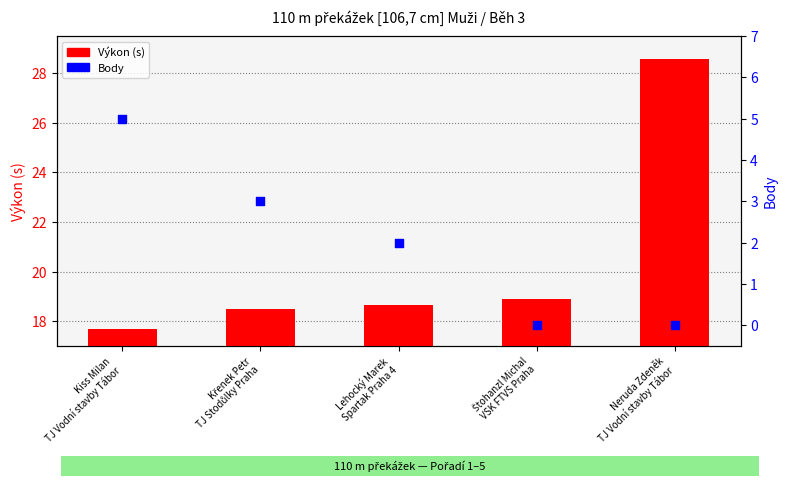

What is the total value across all series at Kiss Milan
TJ Vodní stavby Tábor?

22.7